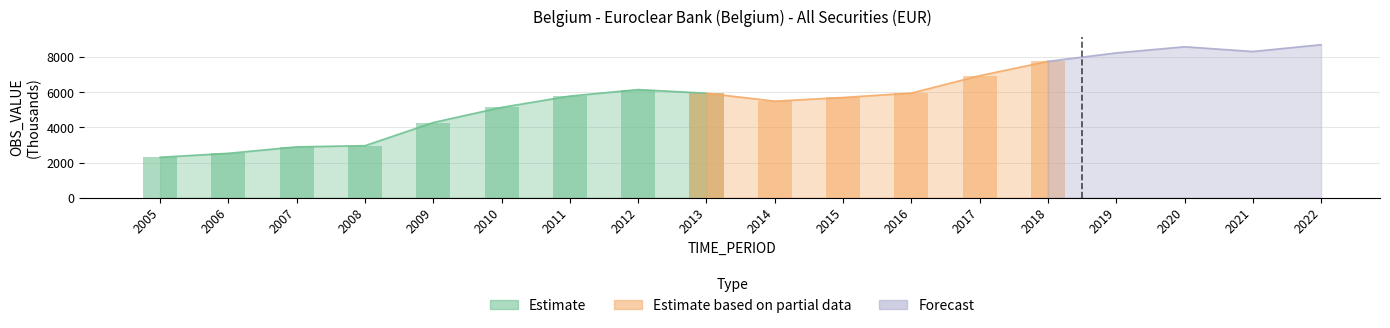

How many data points are less than 5955?

9